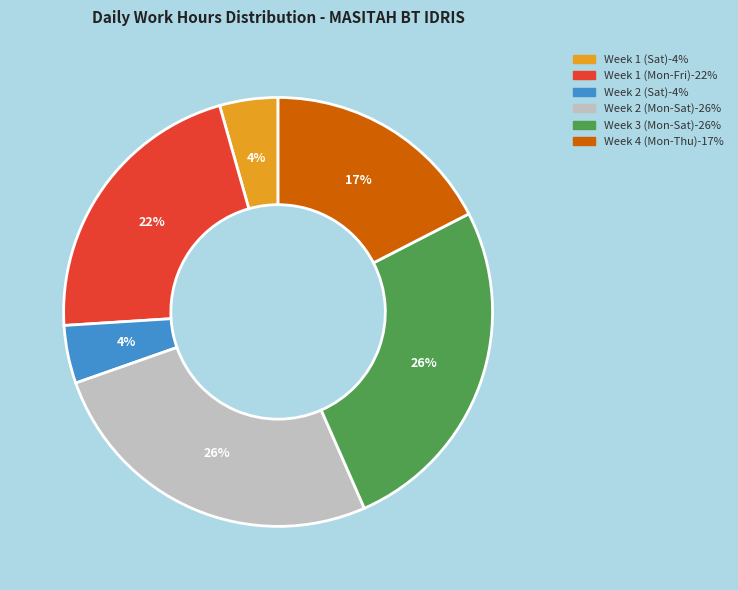

To the nearest percent, what is the average slice percentage?

17%